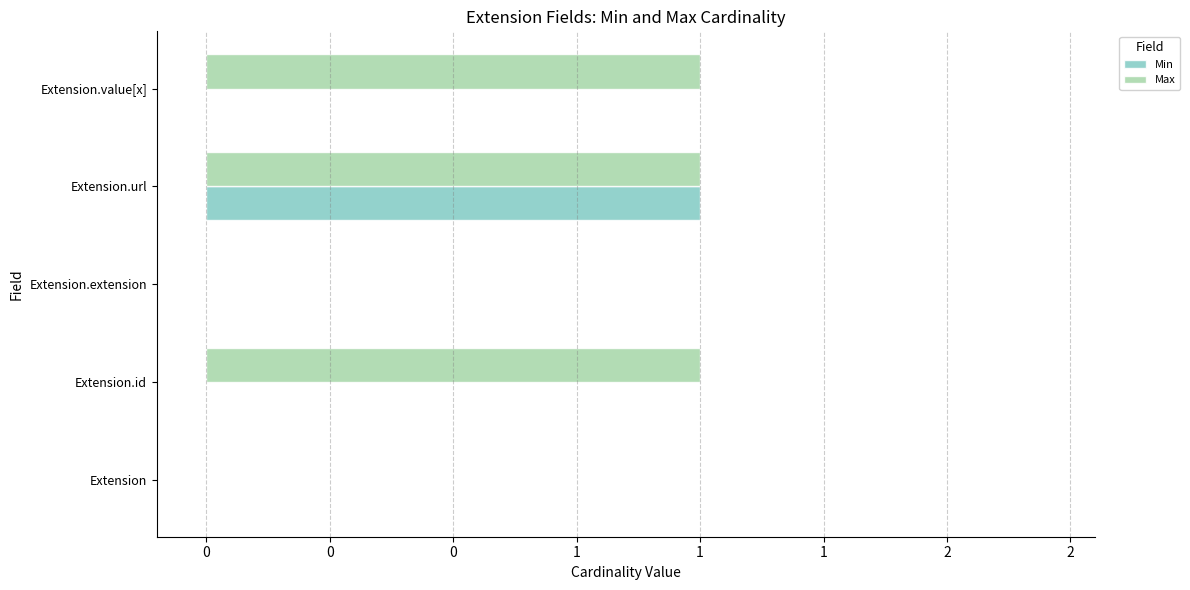

What are all the series names shown in the legend?

Min, Max